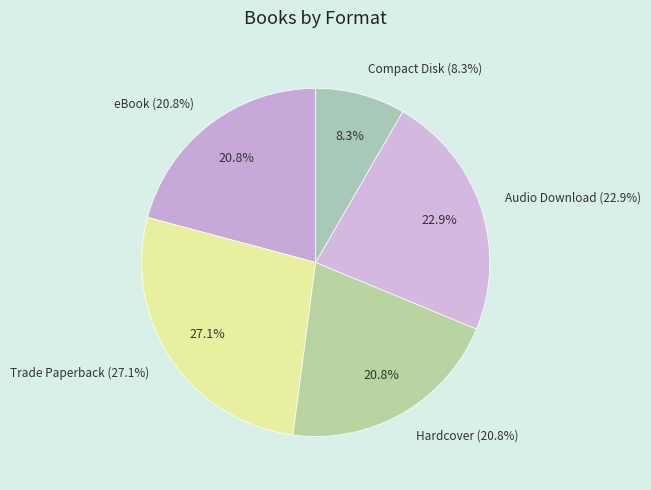

How many slices are in this pie chart?

5